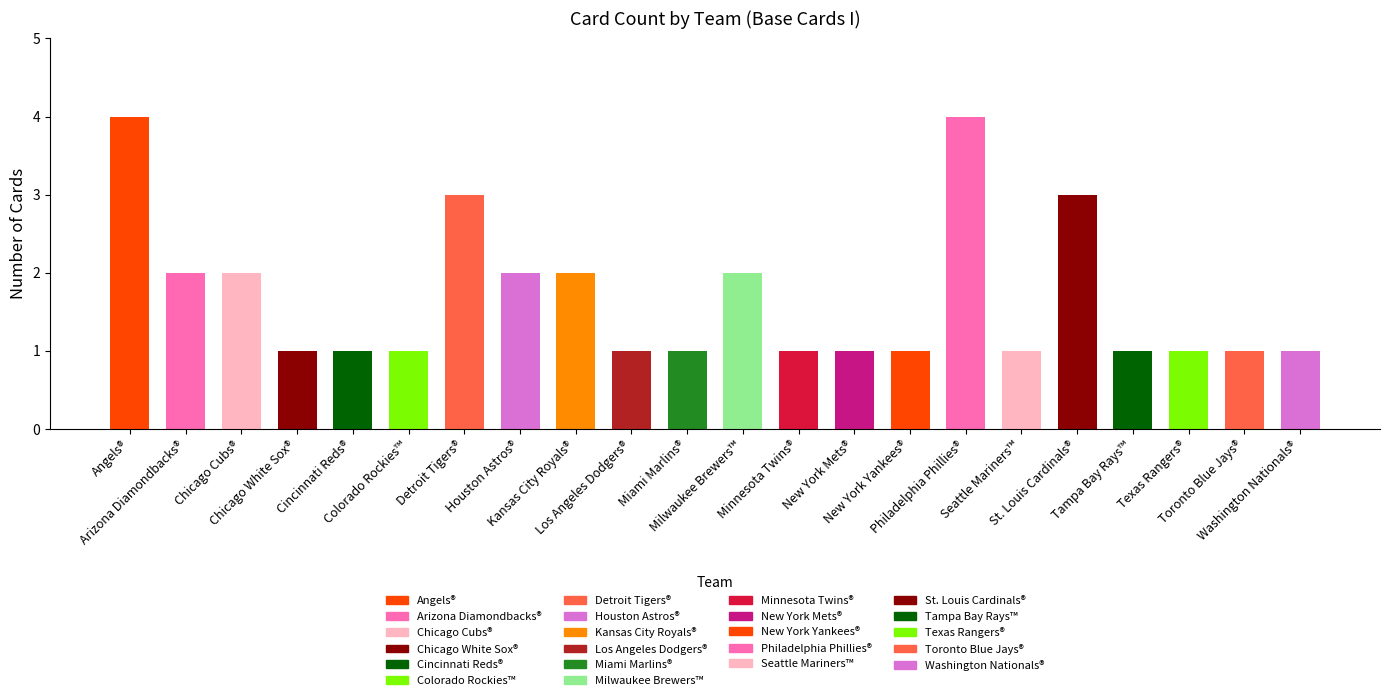

The chart shows a value of 1 at Seattle Mariners™. True or false?

True